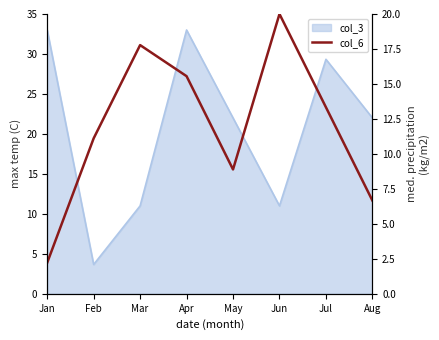

Where does the data first go above 13?

Mar